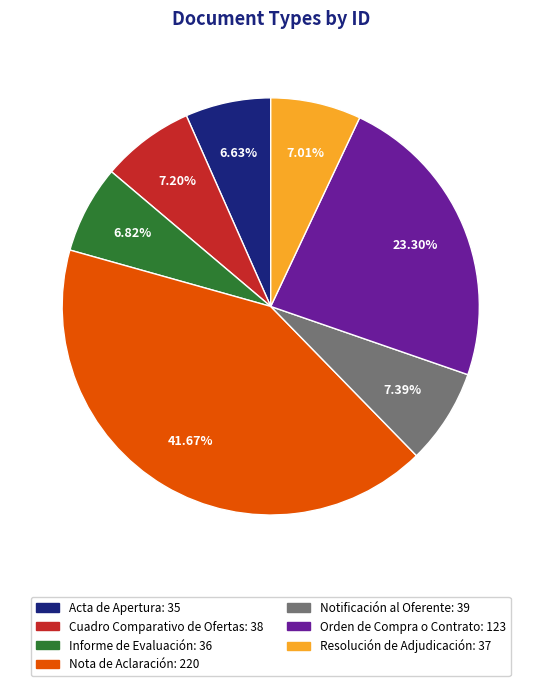

What portion of the pie excludes Resolución de Adjudicación?

93.0%